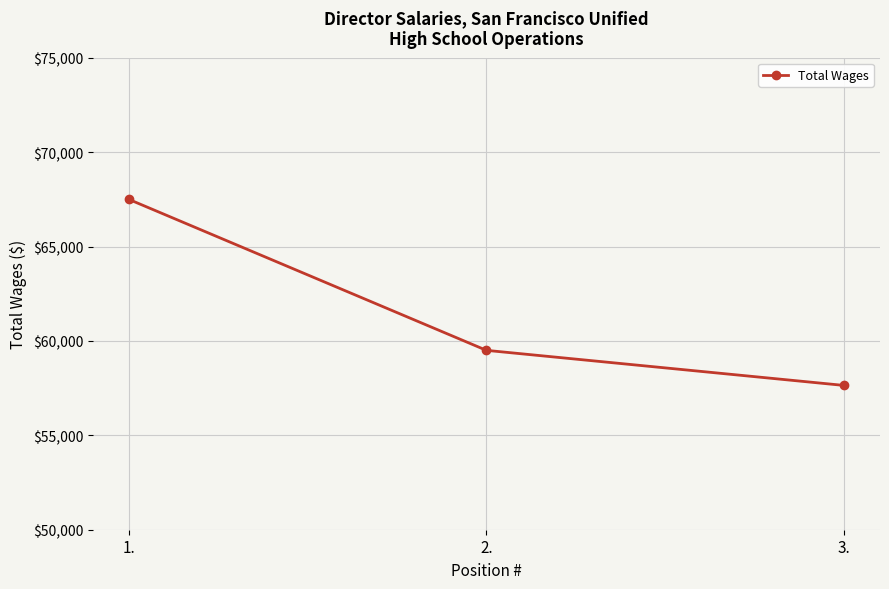

Between 2. and 3., which is larger?

2.